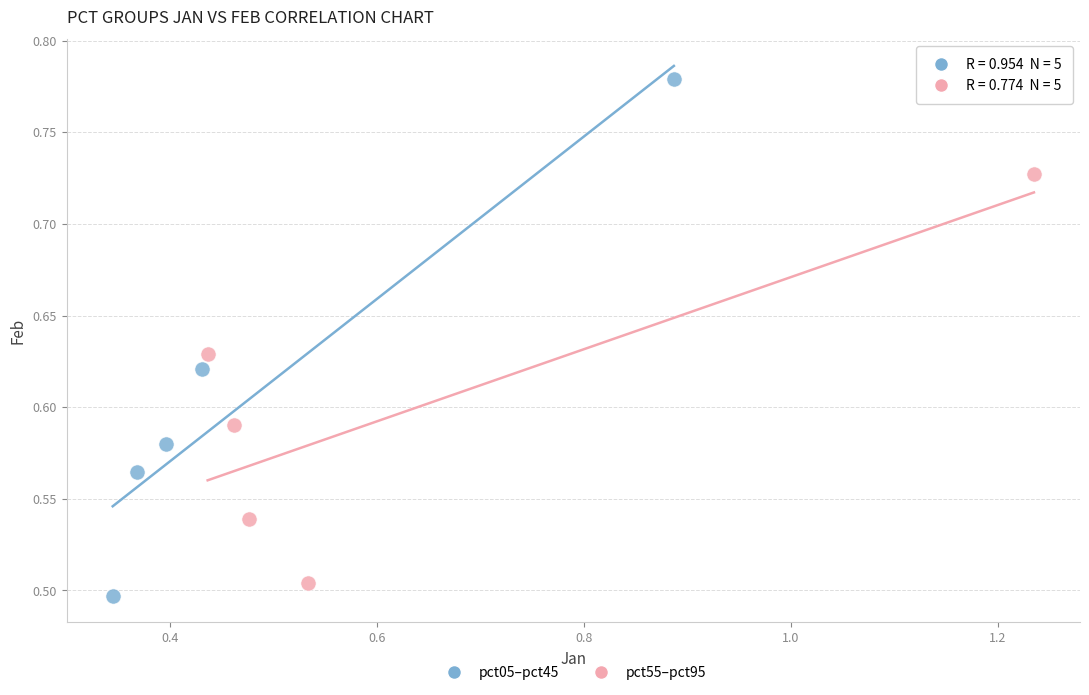

Which series reaches the maximum Y coordinate?

pct05–pct45